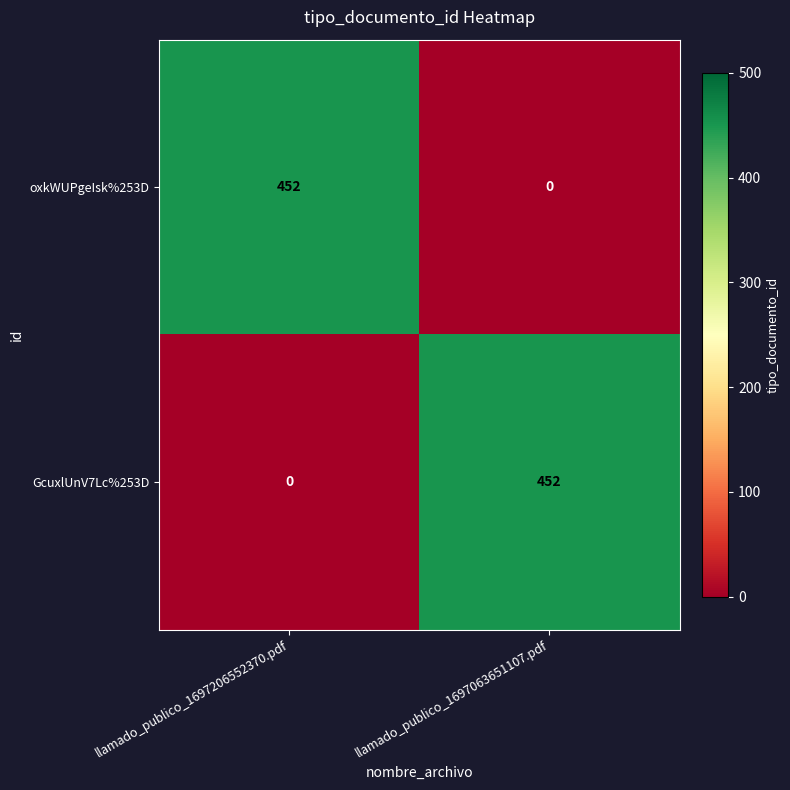

What is the spread (max minus min) of values at llamado_publico_1697063651107.pdf?

452